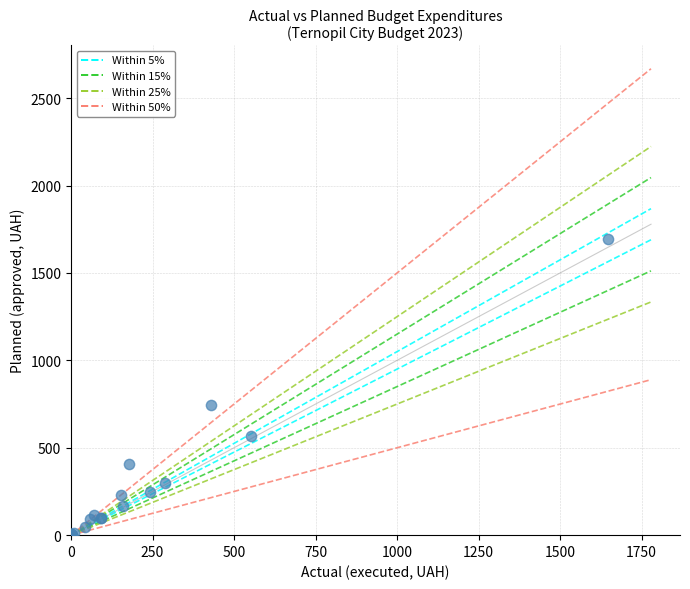

What Y value in the scatter plot is closest to 847?

742.3